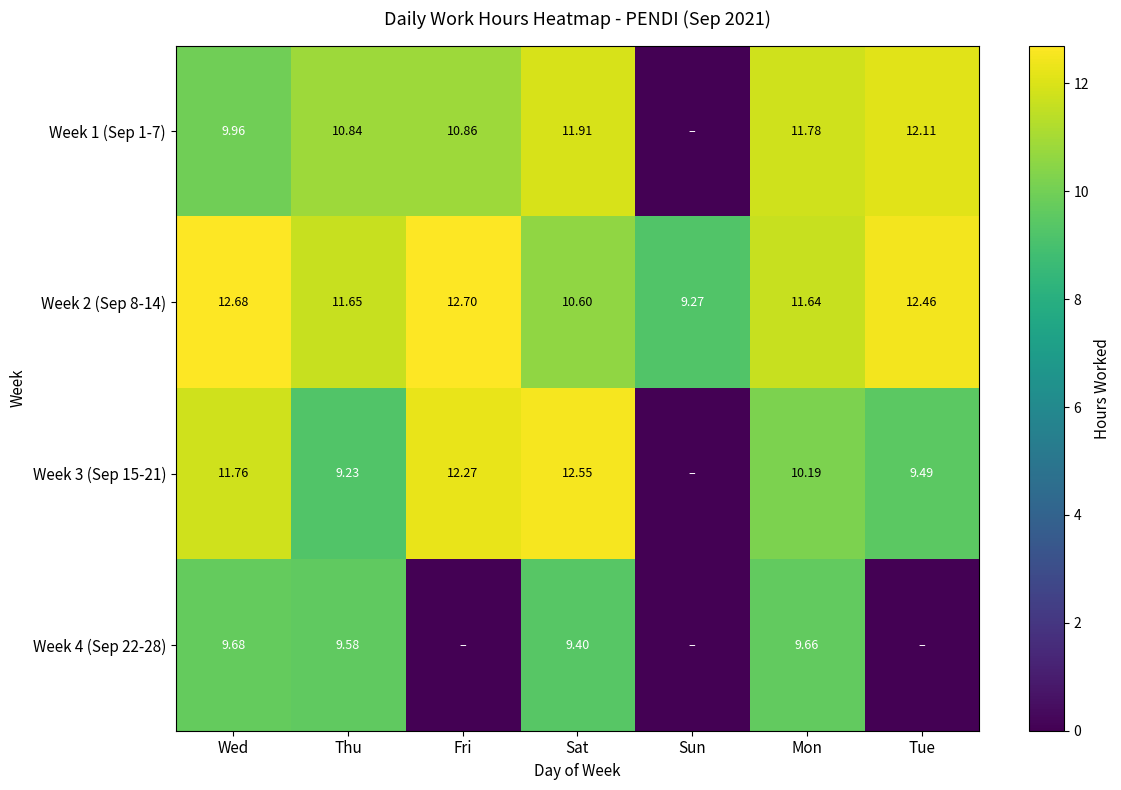

Is the value of Week 3 (Sep 15-21) at Wed greater than the value of Week 2 (Sep 8-14) at Mon?

Yes